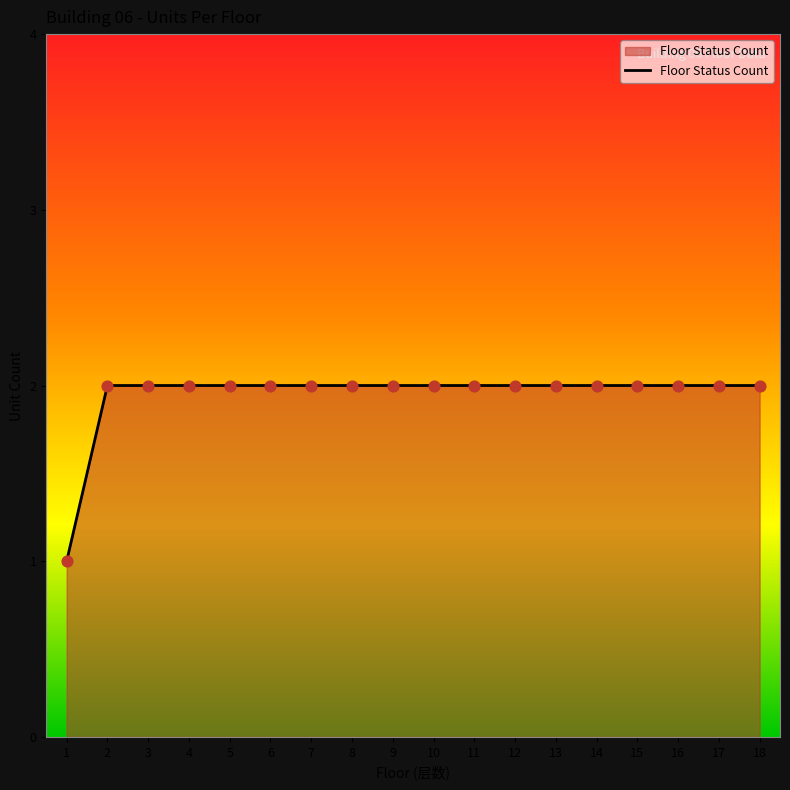

What is the ratio of the value at 4 to the value at 11?

1.0